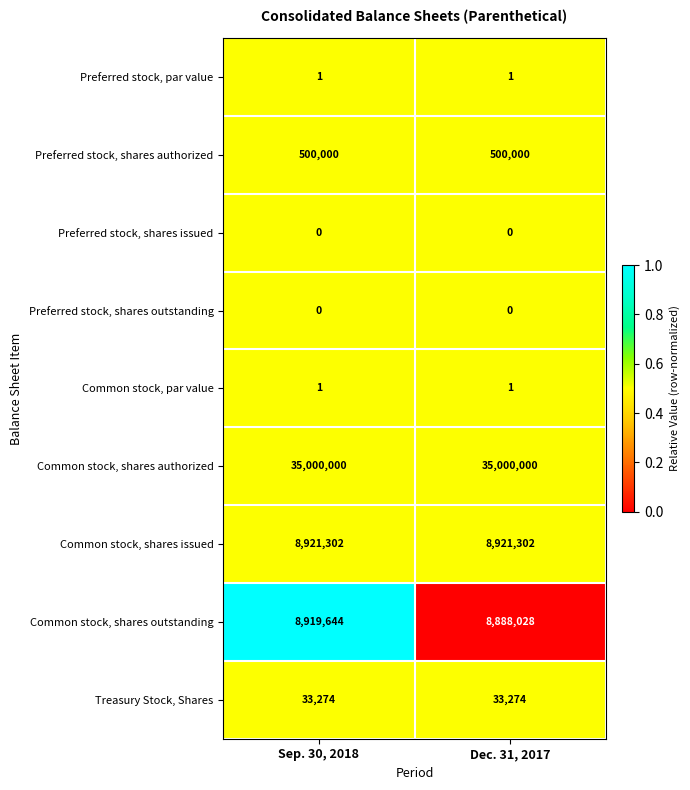

What is the maximum value shown in the chart?

35000000